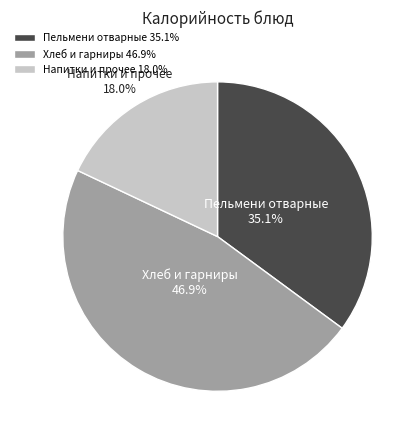

What percentage do Напитки и прочее and Пельмени отварные together represent?

53.1%